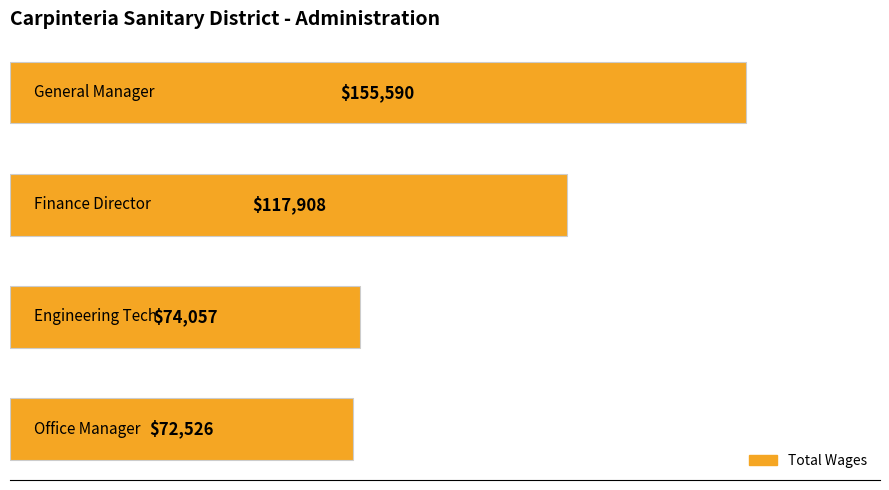

Count the number of data series in this chart.

1